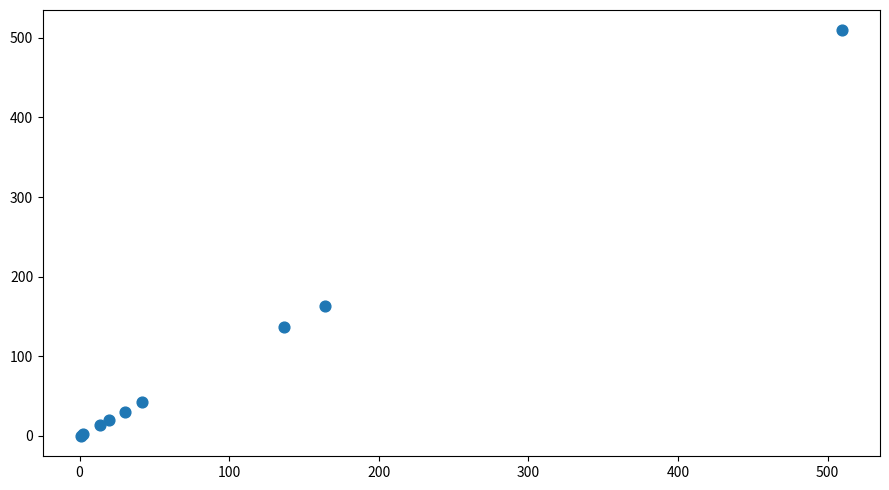

What Y value in the scatter plot is closest to 254?

163.8